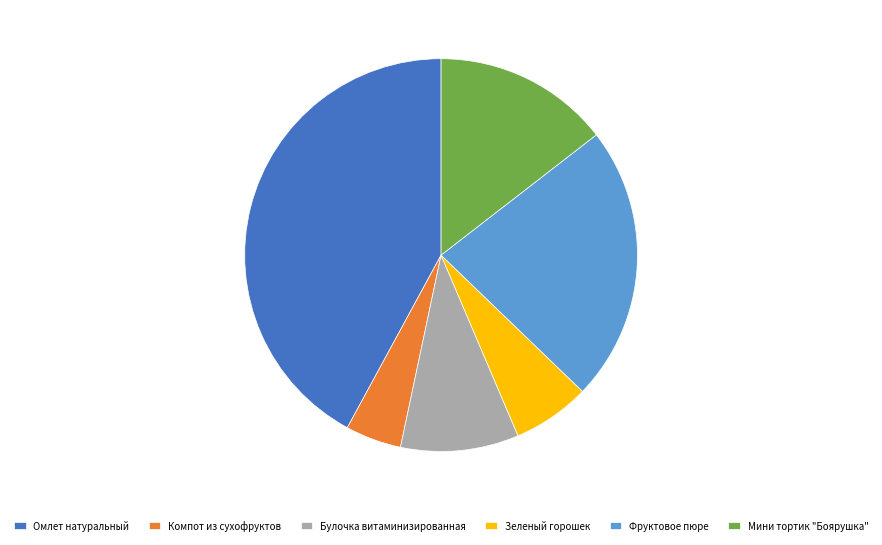

Does Омлет натуральный account for over 50% of the chart?

No